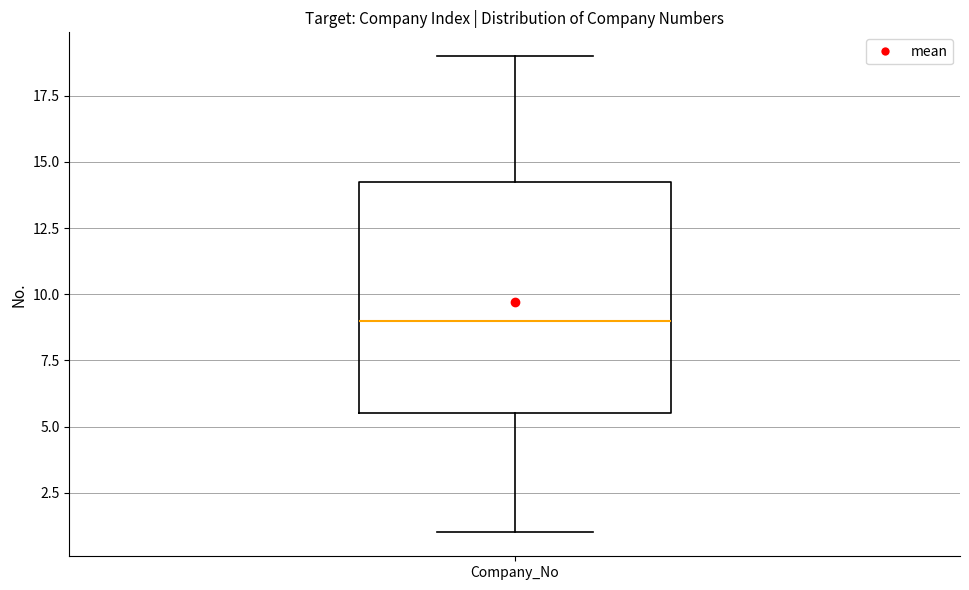

Transcribe this box plot: give where the median line is, the range the box spans, and where the two whiskers end, as read against the y-axis. The values are not printed on the chart, so give them approximately, as read against the axis.

median 9.0, box 5.5 to 14.5, whiskers 1.0 to 19.0